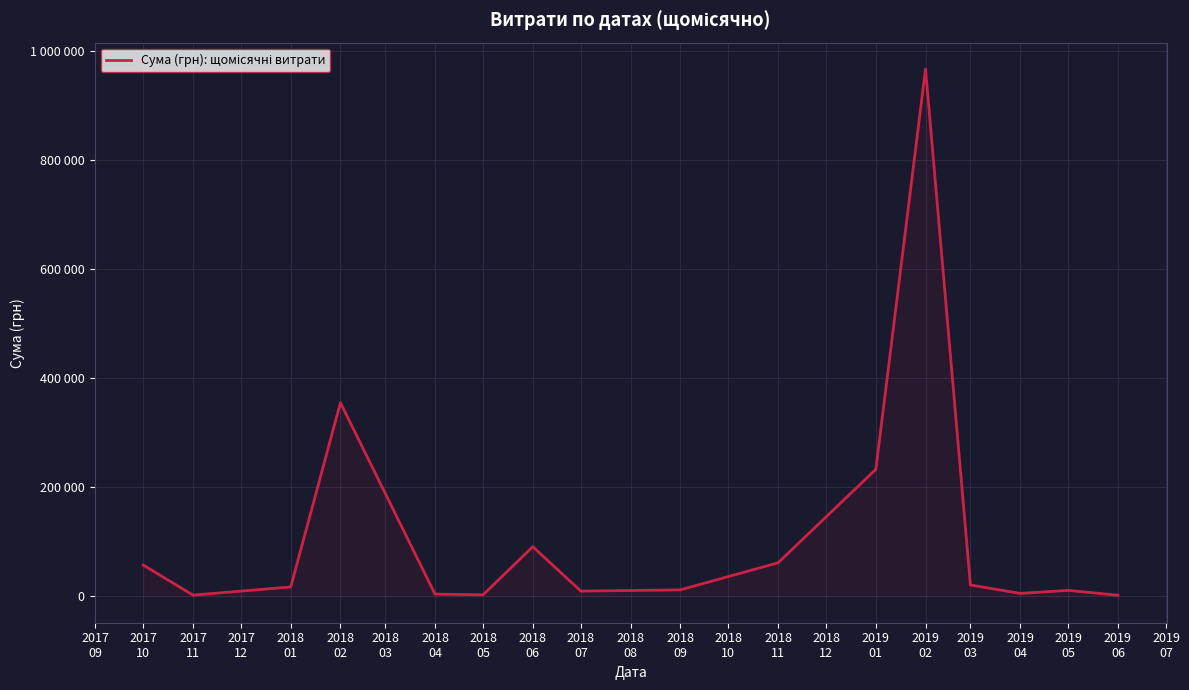

Does the chart display data point markers on the line(s)?

No